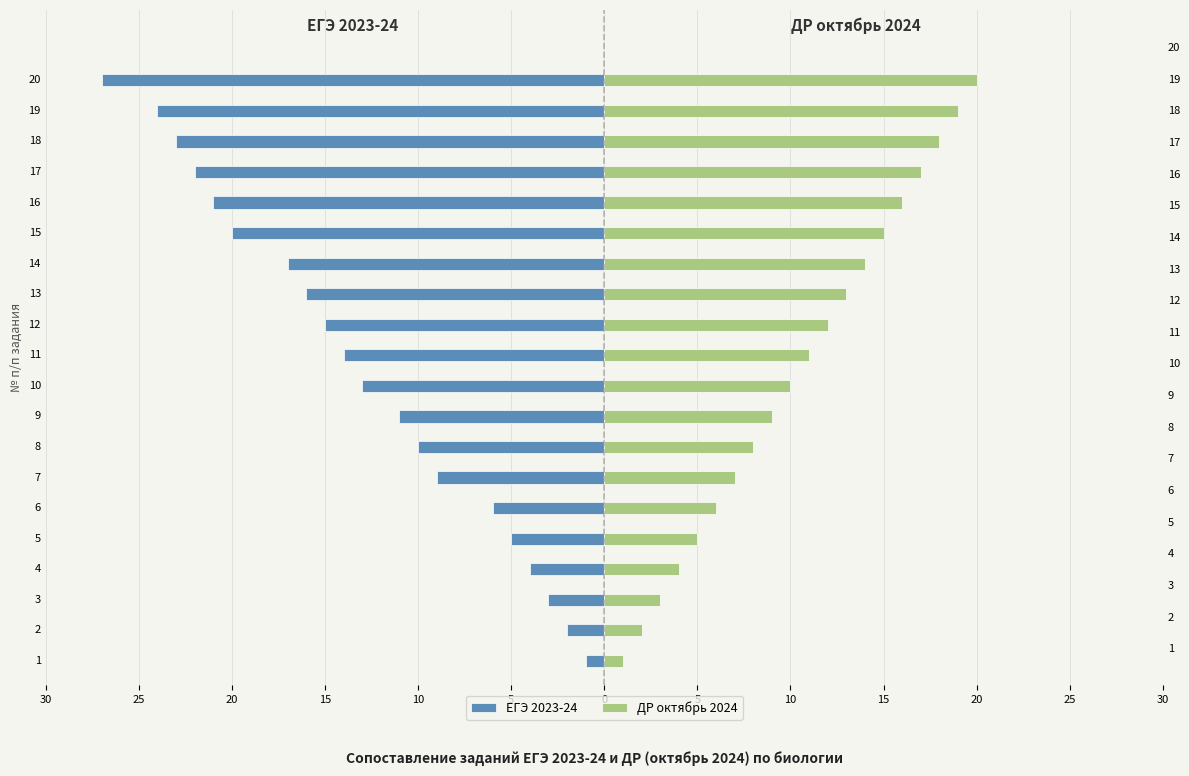

Which series changed the most between 6 and 13?

ЕГЭ 2023-24